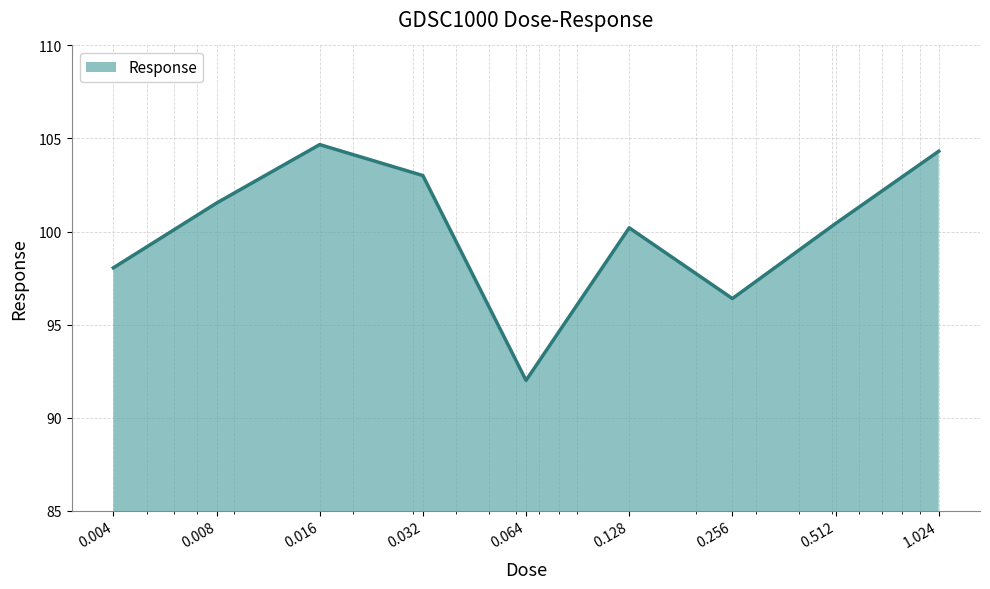

How many categories are shown in the chart?

9